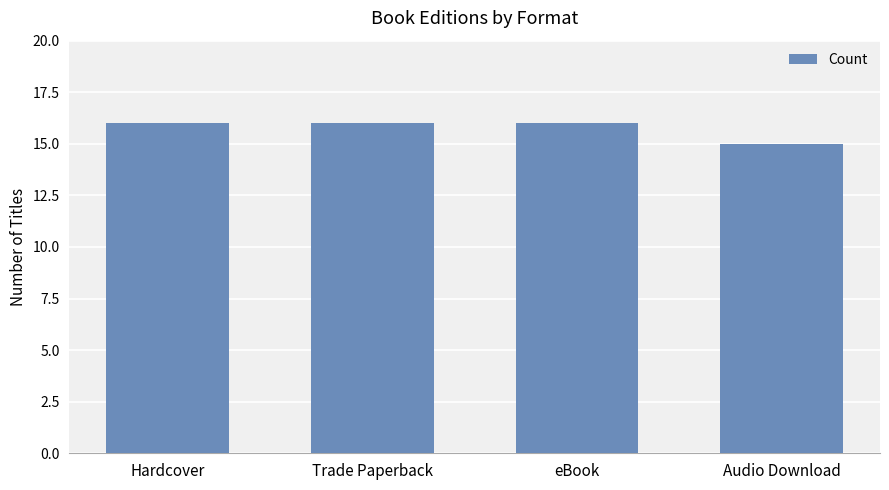

Reading right to left, extract all data points from this chart.

15	16	16	16